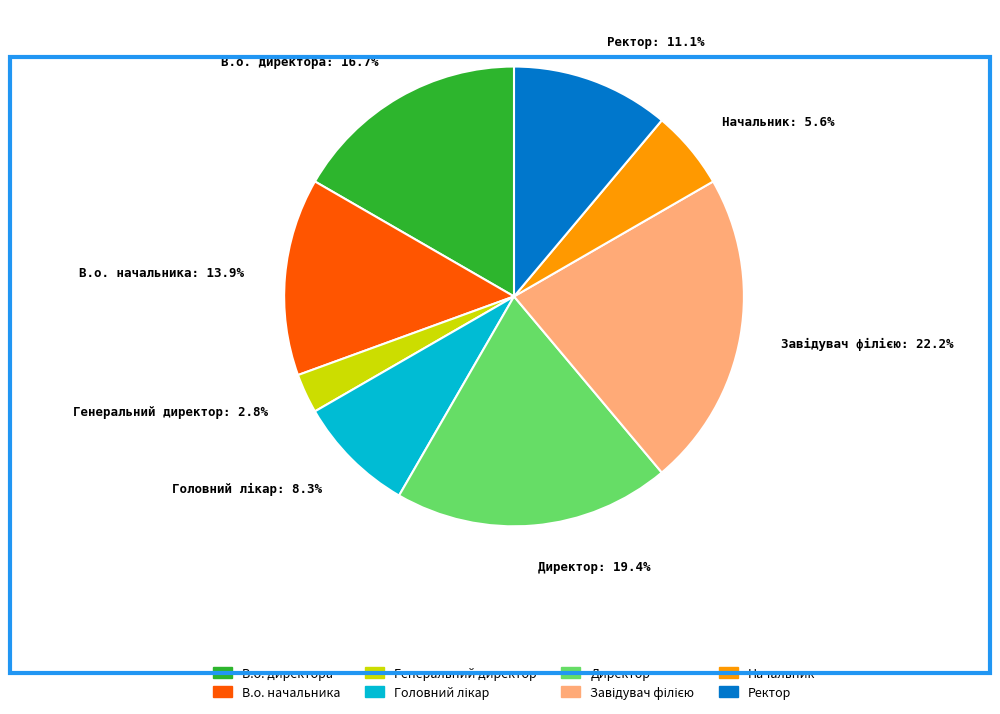

What portion of the pie excludes В.о. начальника: 13.9%?

86.1%